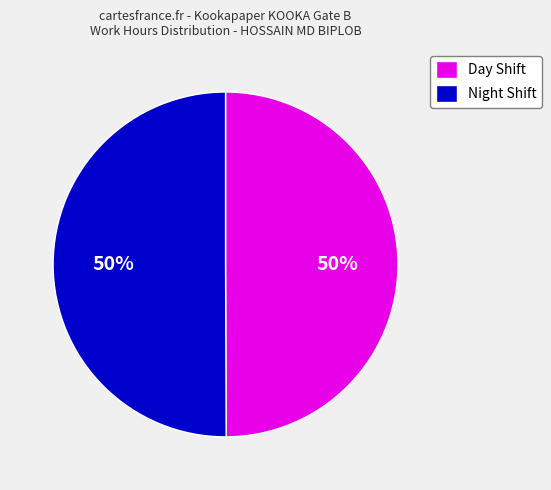

Do Day Shift and Night Shift together represent more than half of the pie?

Yes